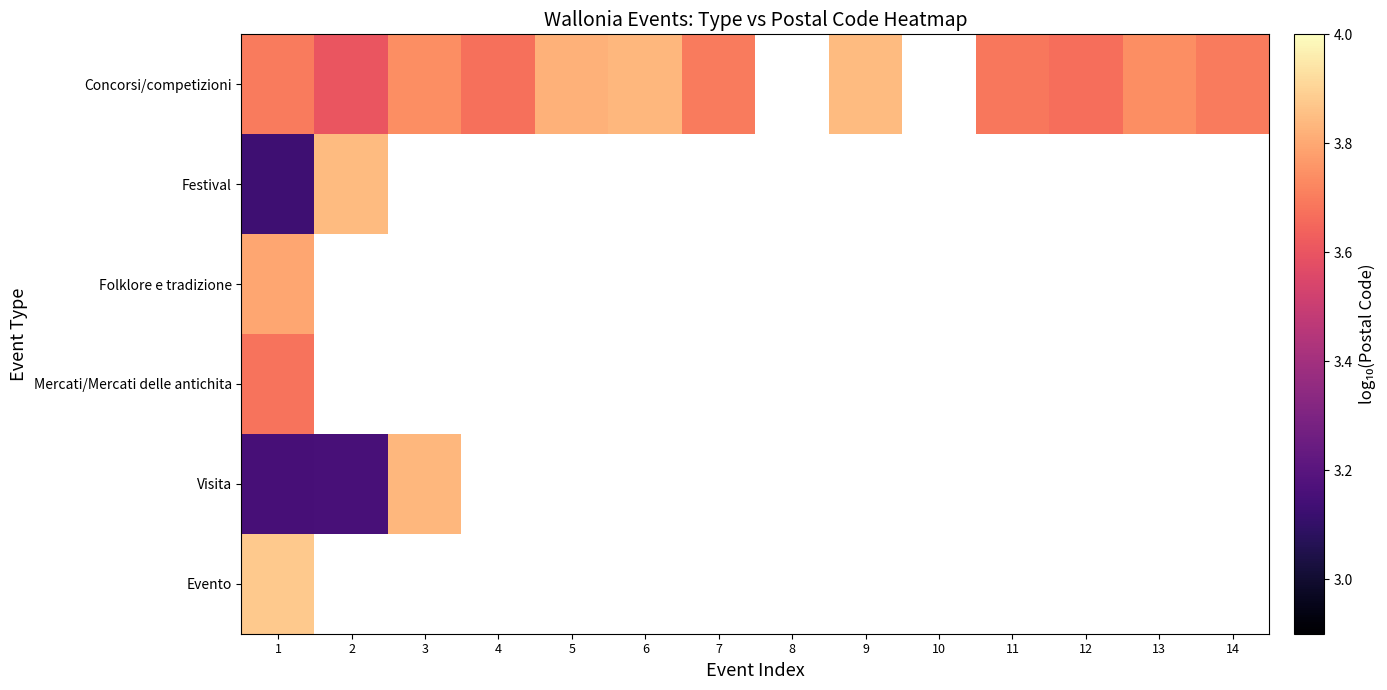

At which label is Festival closest to 3?

1